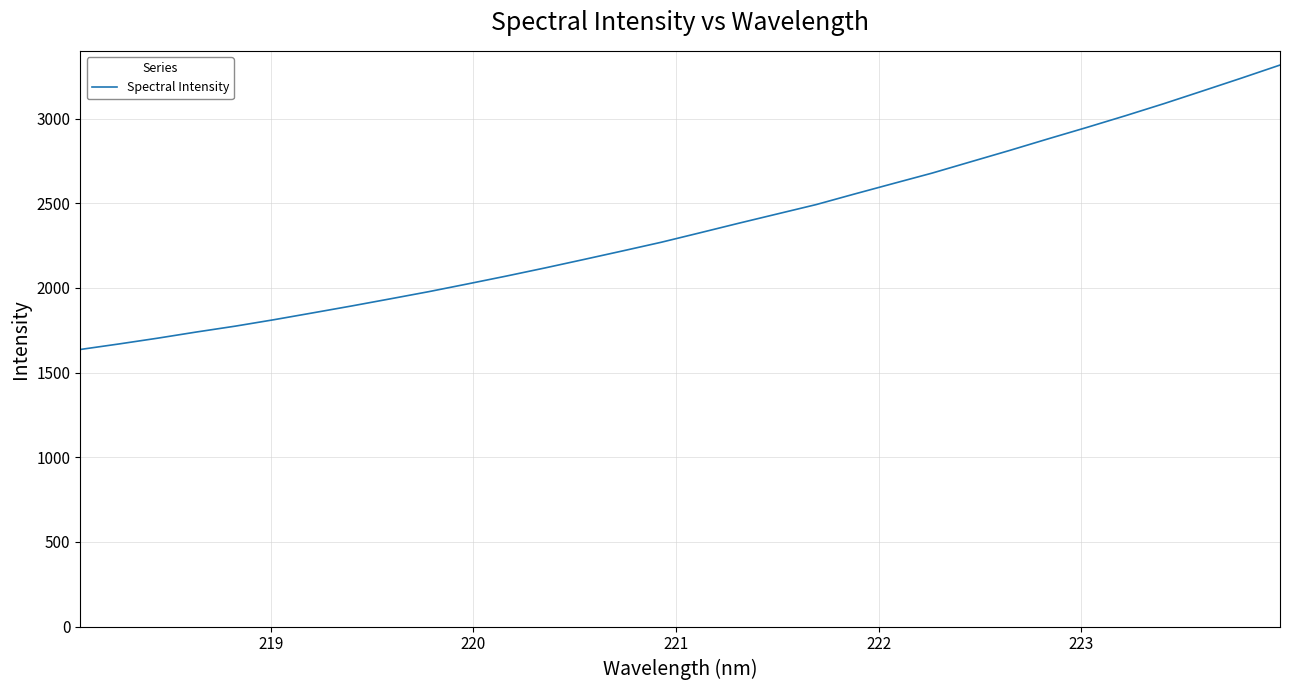

What is the average value?

2361.0